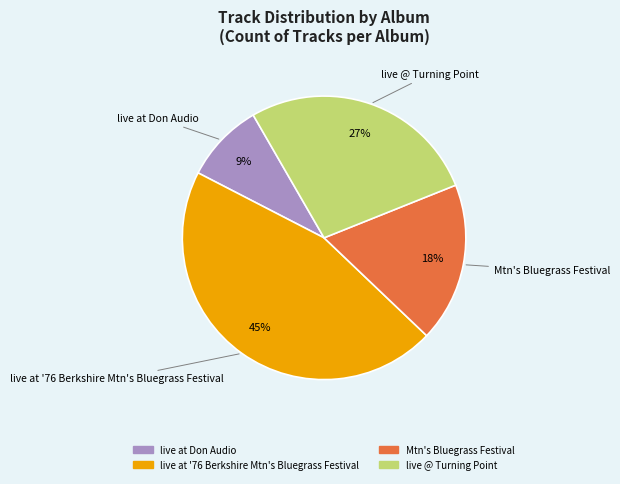

What is the largest slice in the pie chart?

live at '76 Berkshire Mtn's Bluegrass Festival